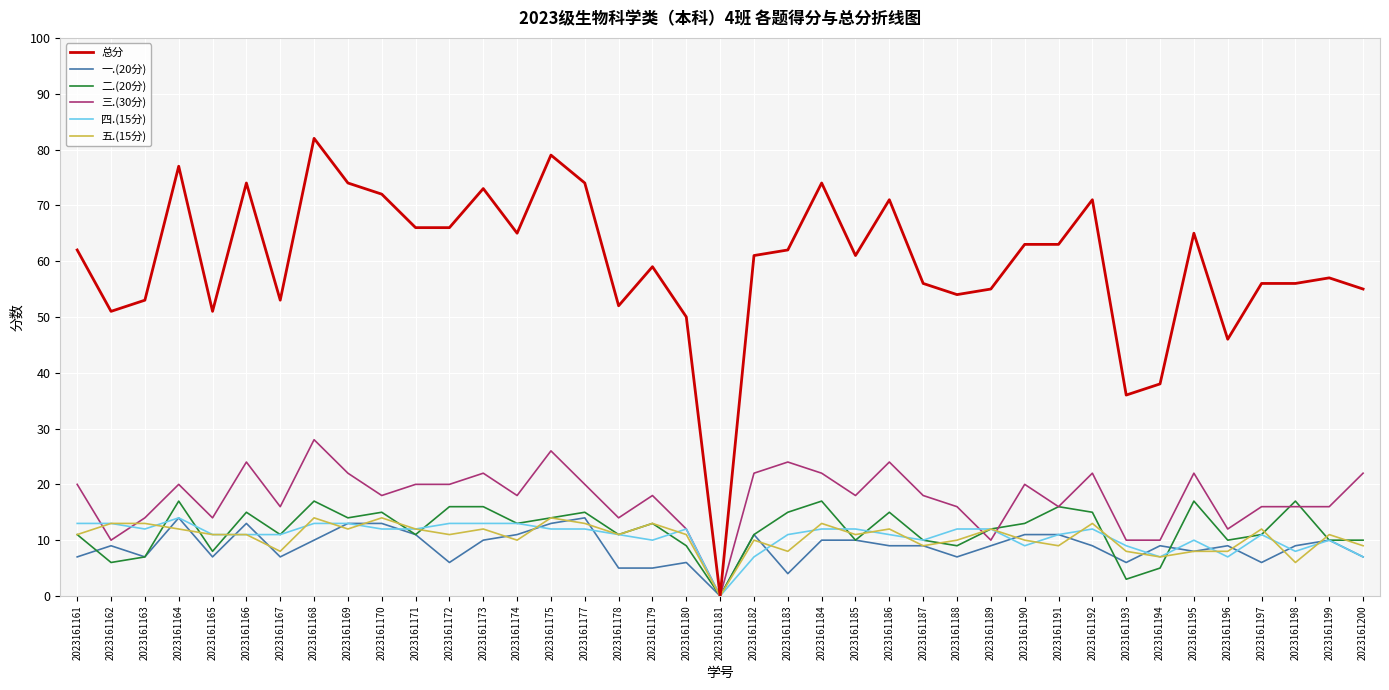

At which label is 总分 closest to 41?

2023161194